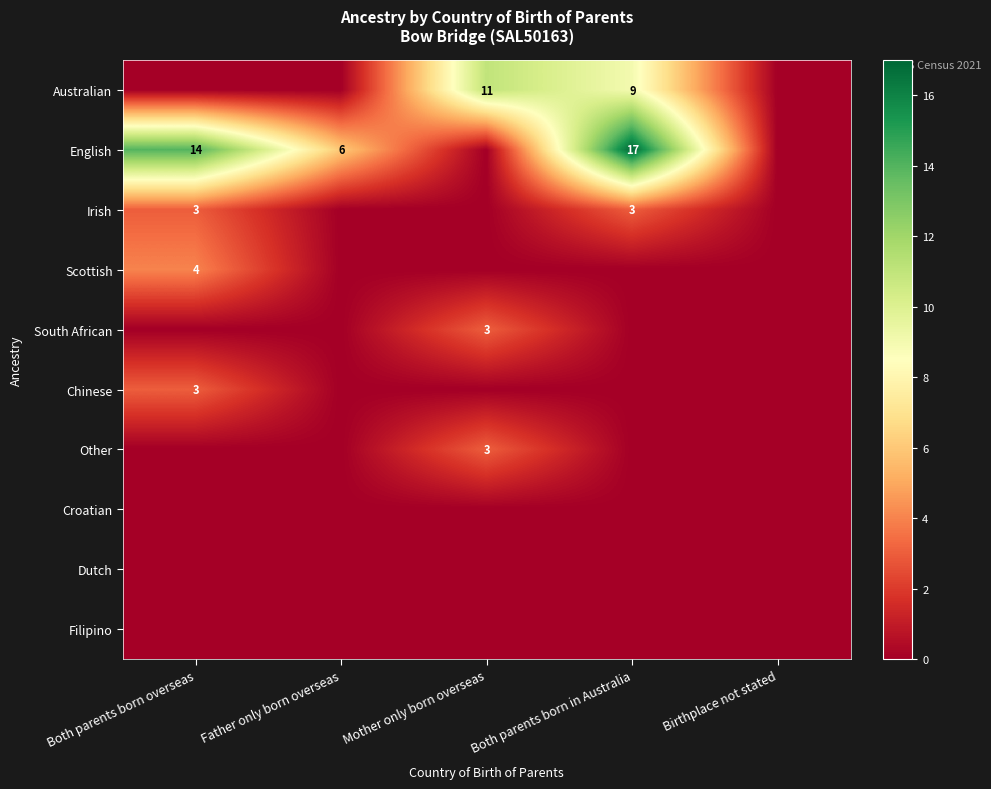

Is it true that South African equals 5 at Mother only born overseas?

False